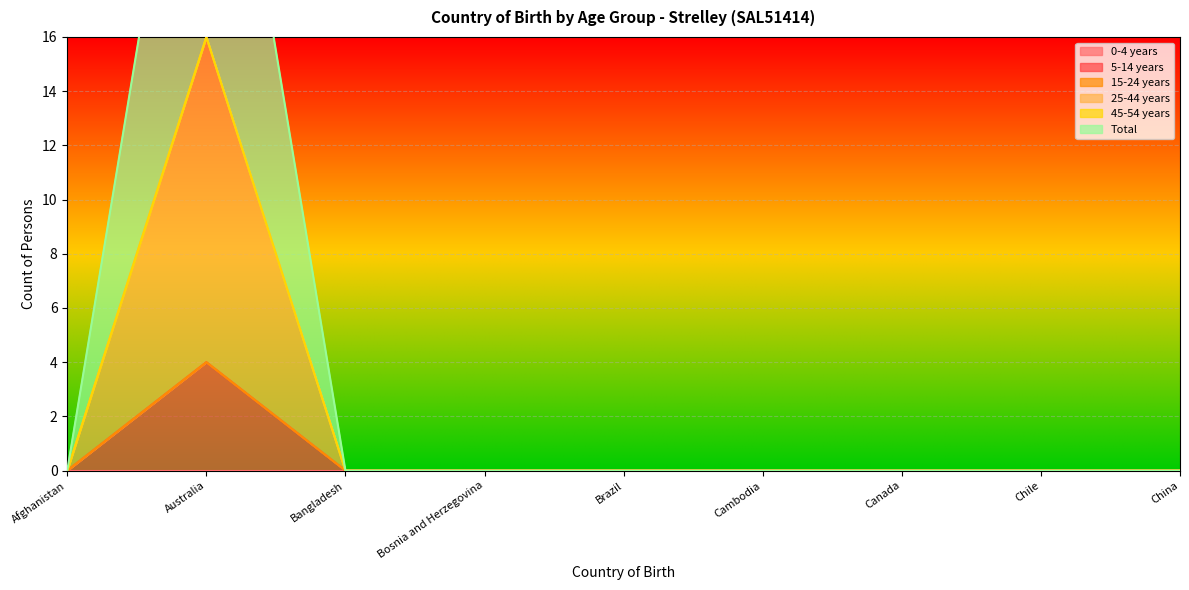

Which series has the largest range (max minus min)?

Total